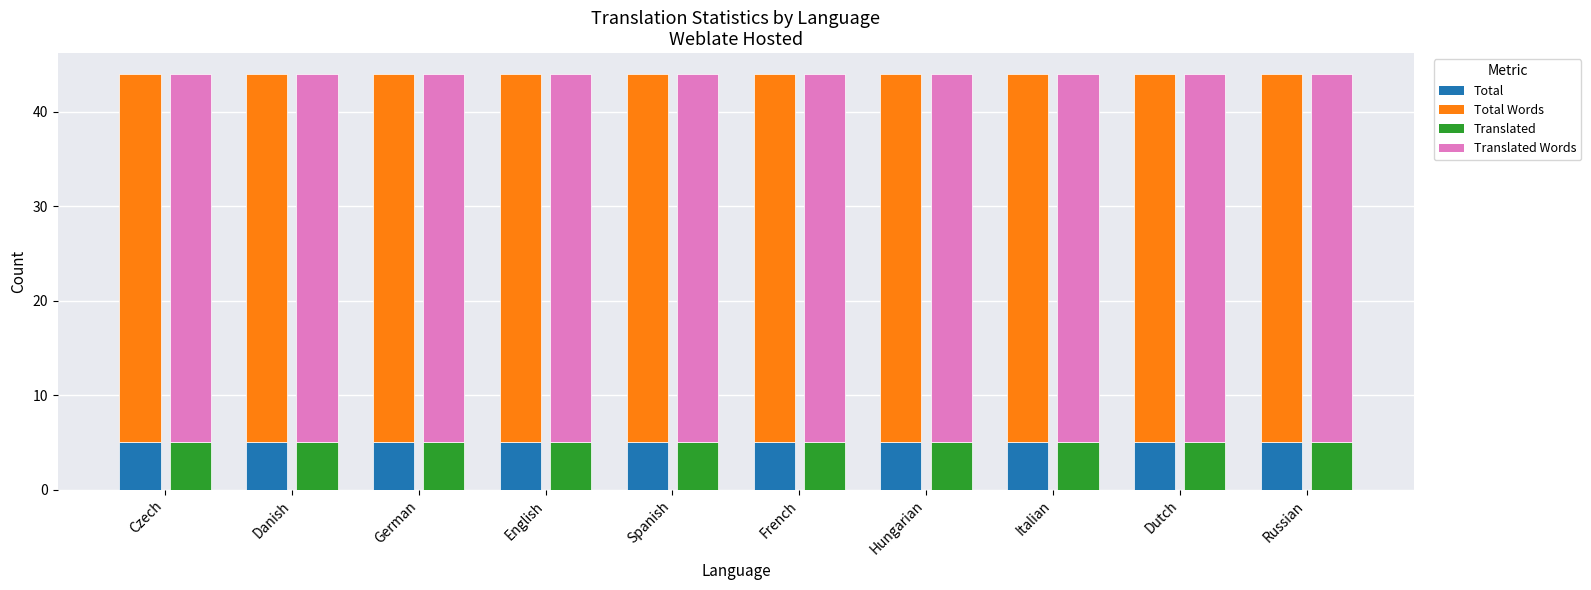

What is the value of the Total Words bar at the 6th from the left?

39